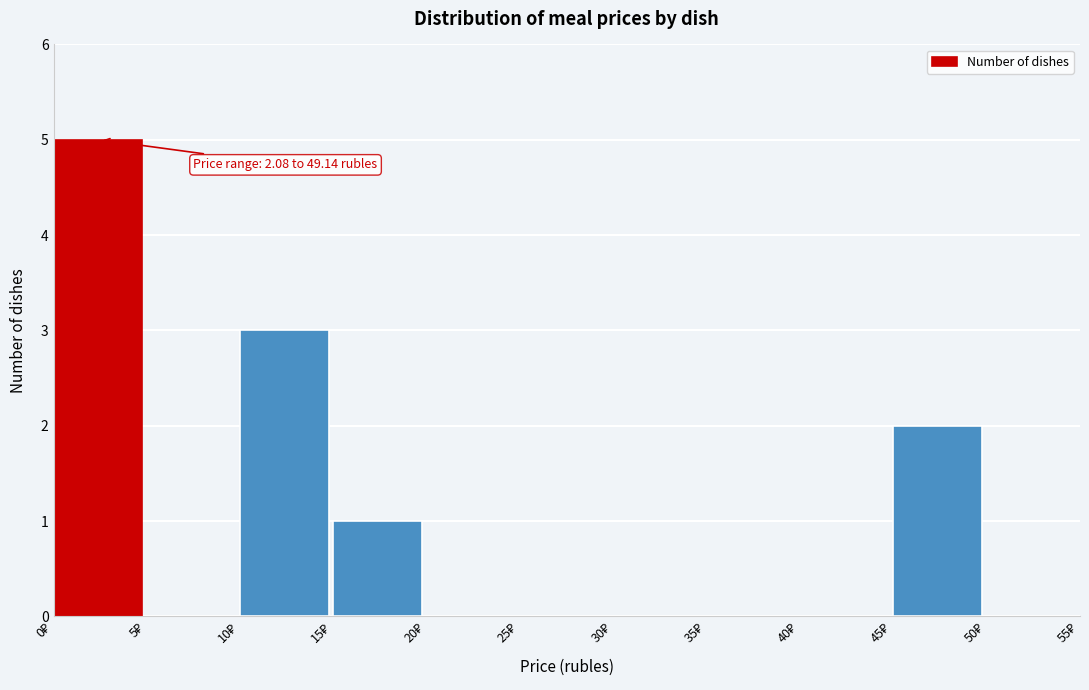

Which range on the x-axis has the tallest bar?

0 to 5